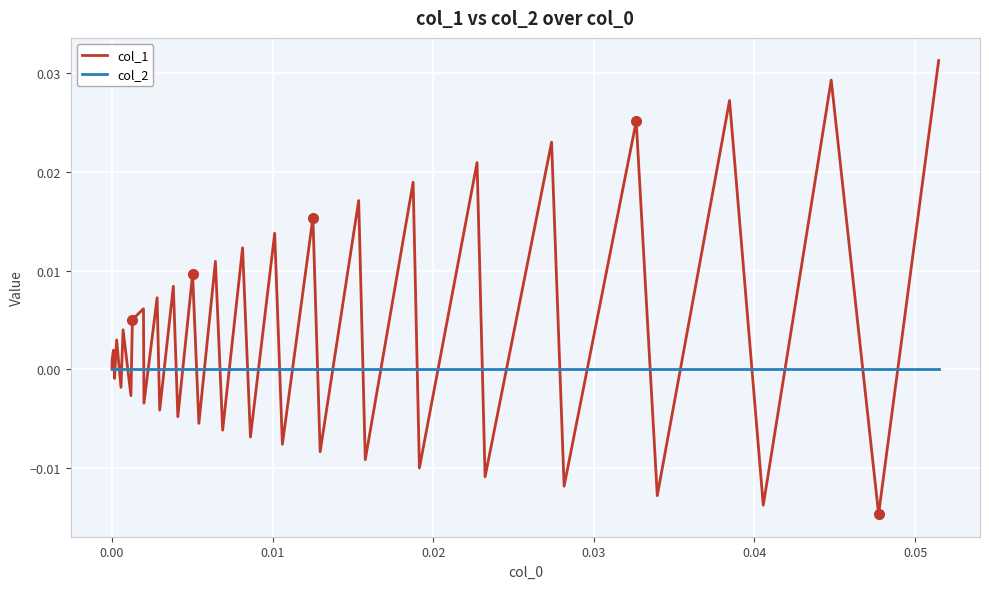

Which series has the largest range (max minus min)?

col_1